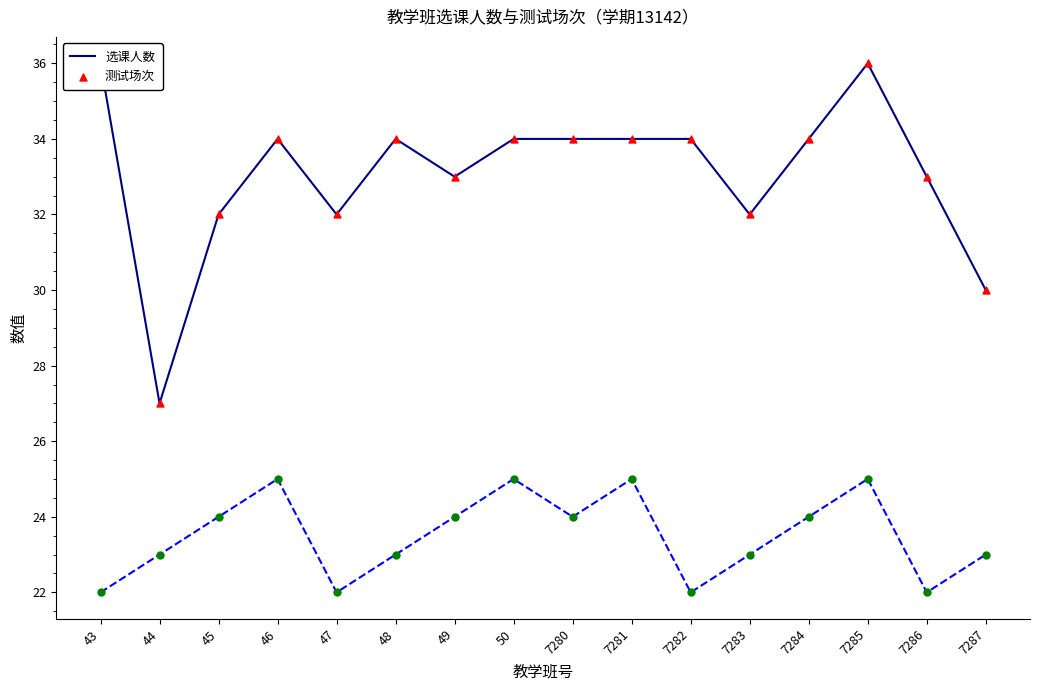

Which series reaches the minimum Y coordinate?

测试场次